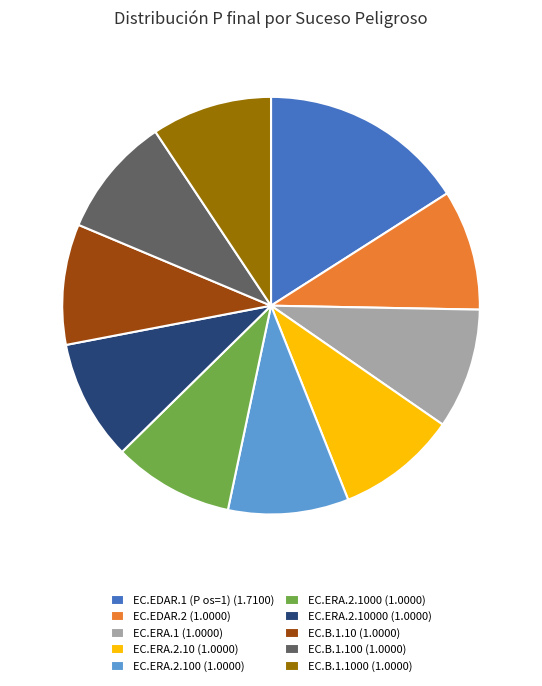

What is the largest slice in the pie chart?

EC.EDAR.1 (P os=1) (1.7100)